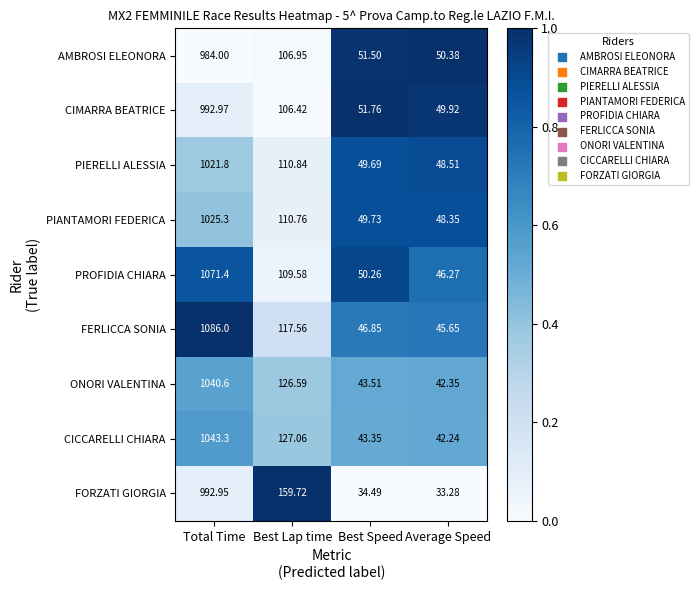

Where is FORZATI GIORGIA nearest to the value 513?

Best Lap time